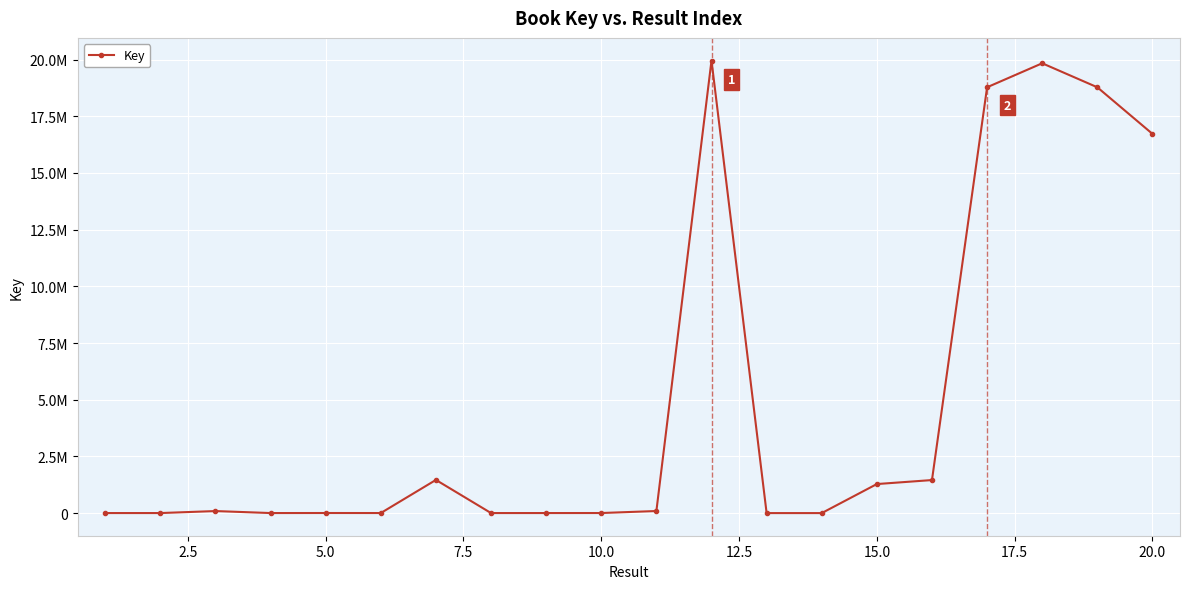

Does the chart have visible grid lines?

Yes